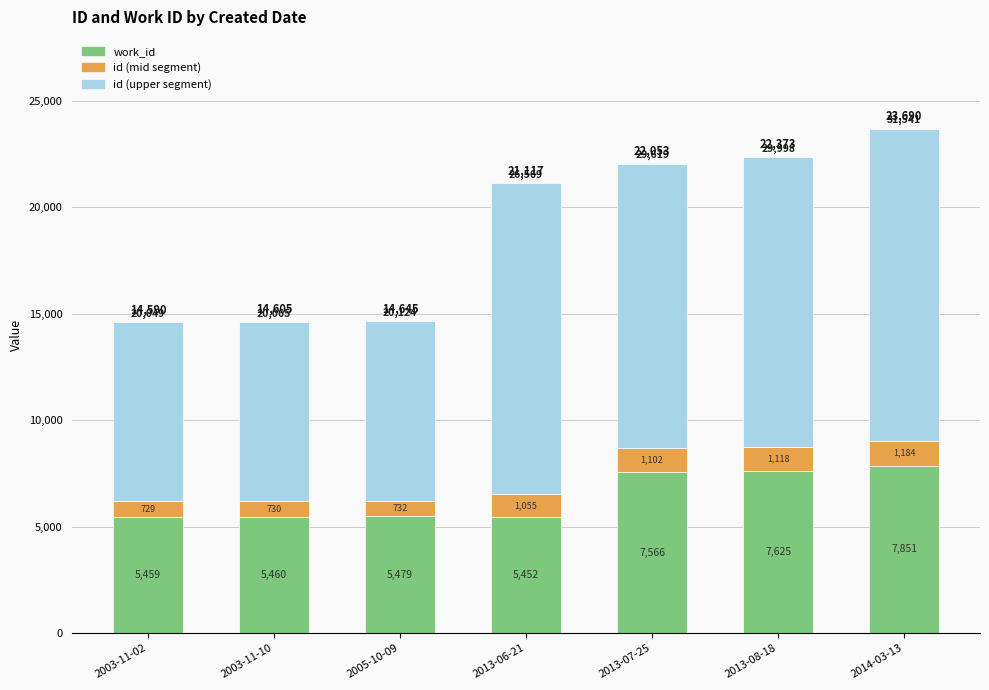

How many bars are there in total?

7